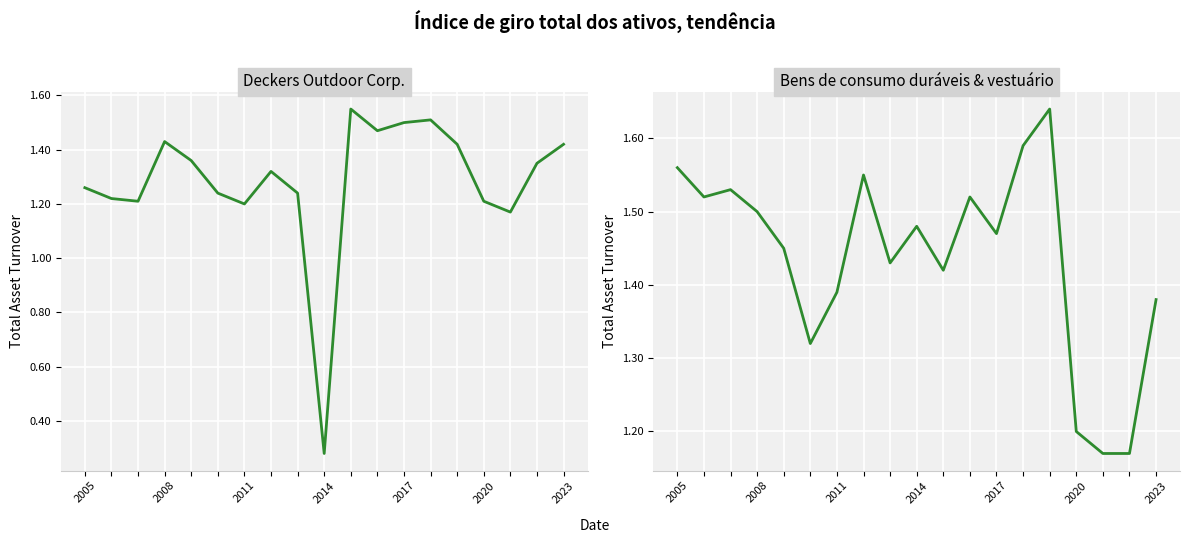

What are all the series names shown in the legend?

Deckers Outdoor Corp., Bens de consumo duráveis & vestuário